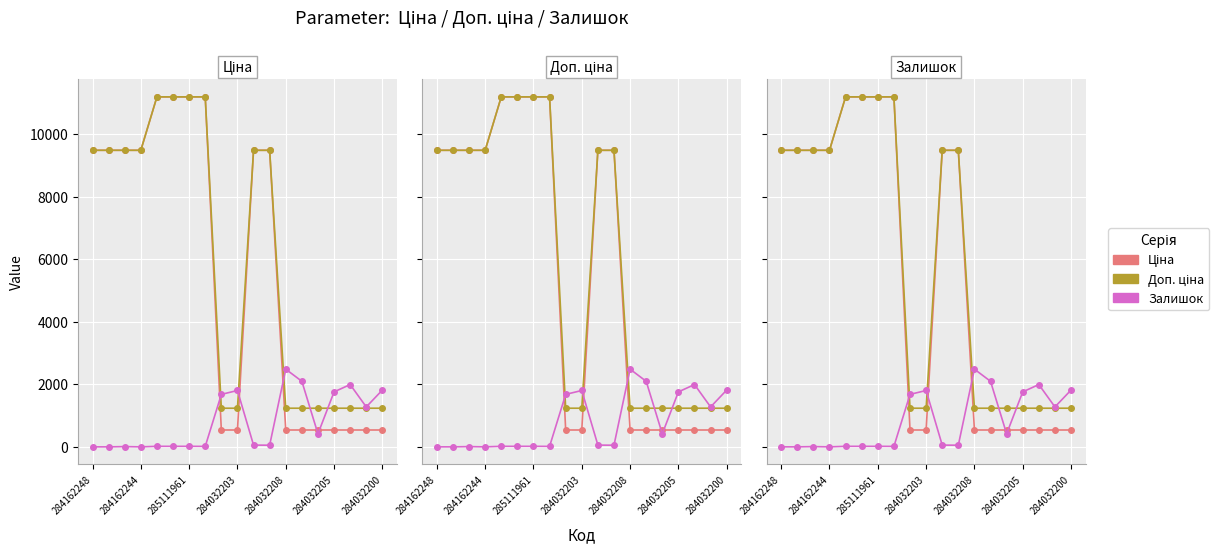

How many lines are shown in the chart?

3